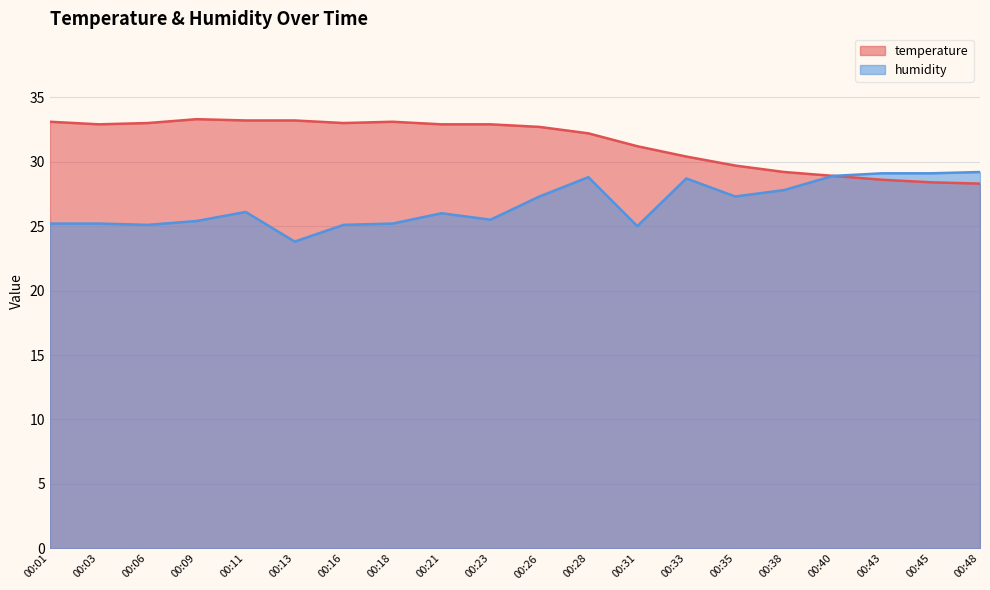

What are all the series names shown in the legend?

temperature, humidity